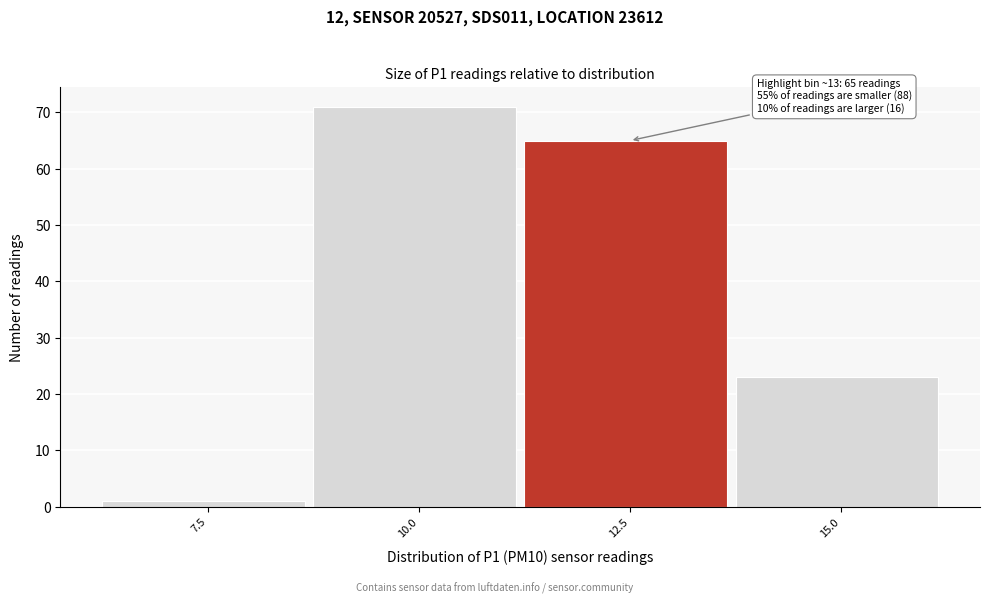

Reading left to right, list all the values displayed in this chart.

7.5=1	10.0=71	12.5=65	15.0=23